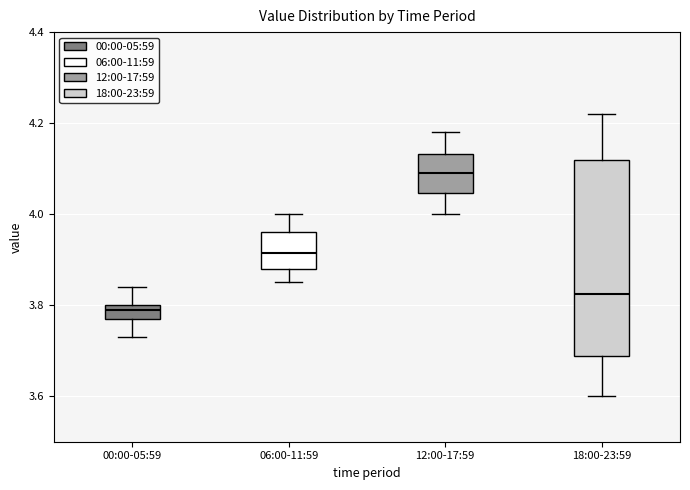

Where is the lower edge of the box for 18:00-23:59 on the y-axis? The values are not printed on the chart, so give them approximately, as read against the axis.

3.68